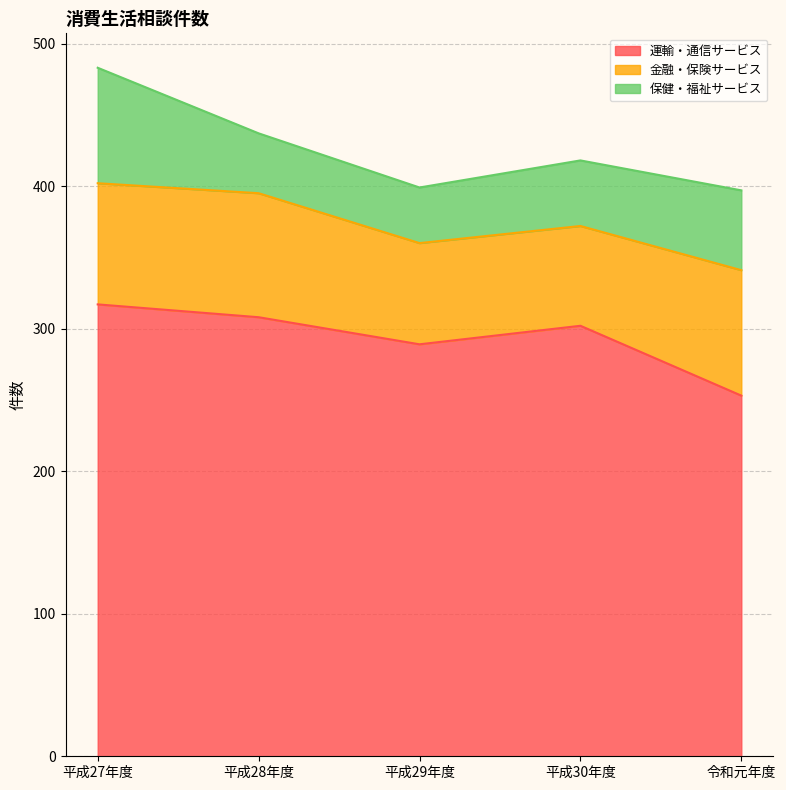

Reading left to right, extract all data points from this chart.

運輸・通信サービス: 317	308	289	302	253
金融・保険サービス: 85	87	71	70	88
保健・福祉サービス: 81	42	39	46	56